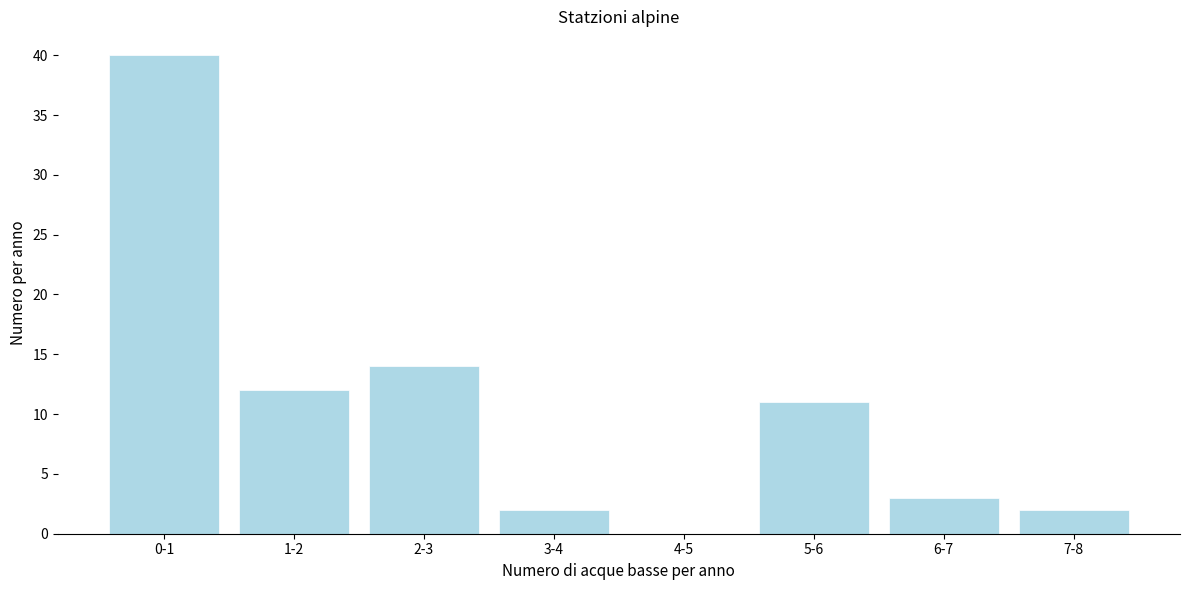

Reading right to left, list all the values displayed in this chart.

7-8=2	6-7=3	5-6=11	4-5=0	3-4=2	2-3=14	1-2=12	0-1=40